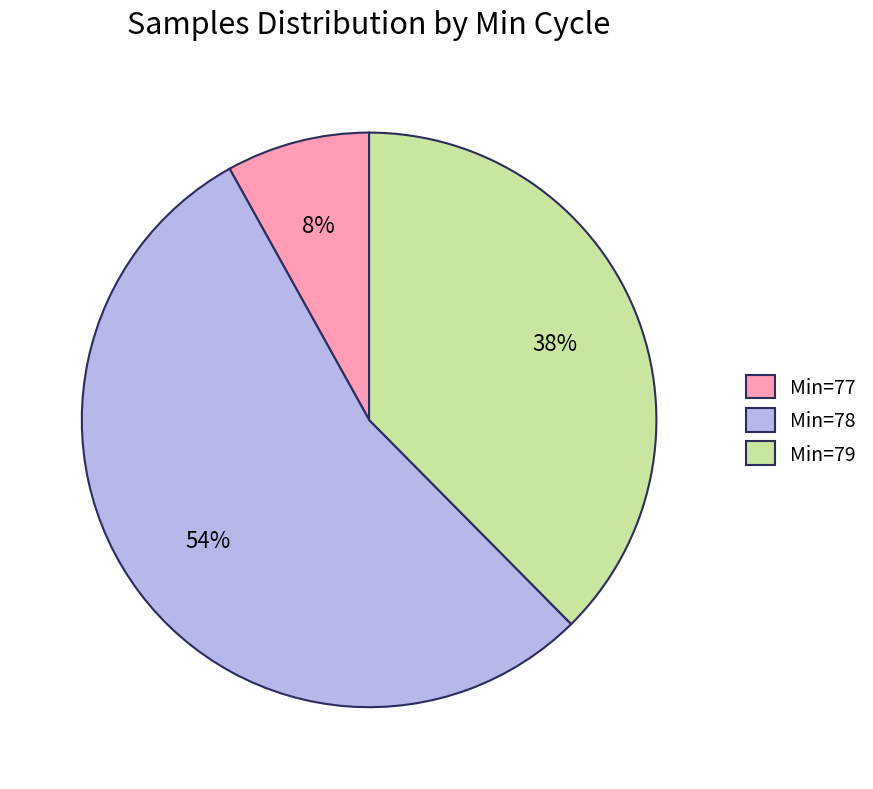

To the nearest percent, what portion does Min=78 represent?

54%